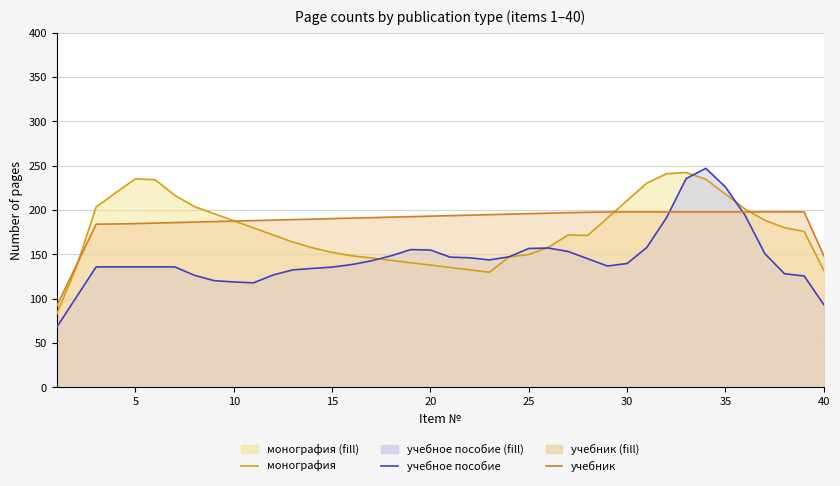

List the series in order of their overall mean, highest first.

учебник, монография, учебное пособие